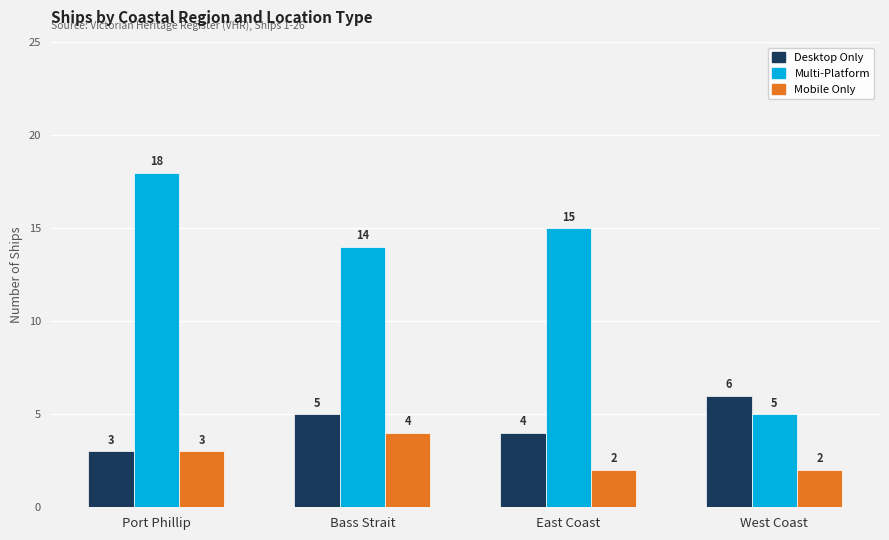

What is the total value across all series at West Coast?

13